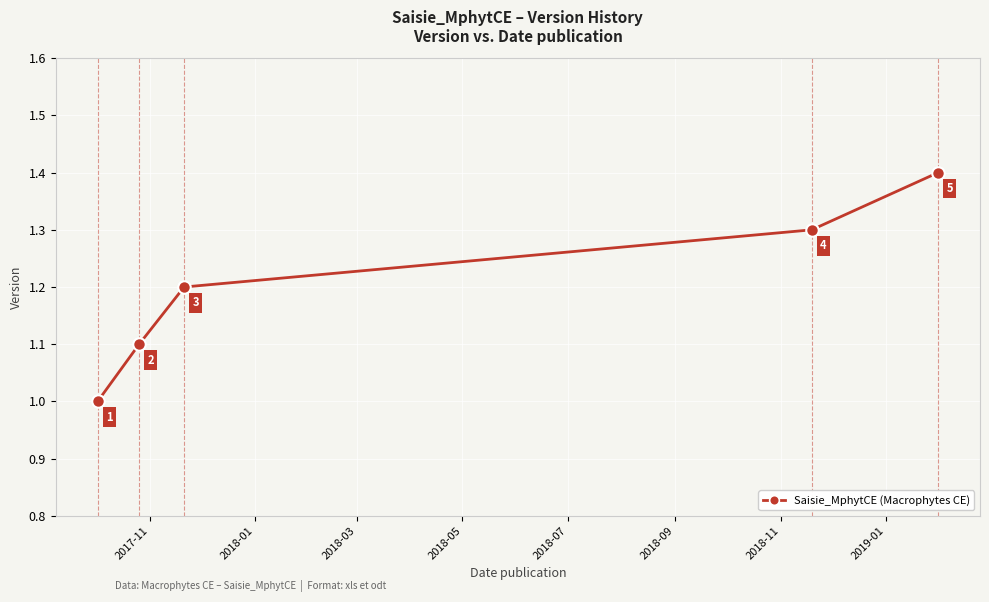

Count the values in the range 1 to 2.

5